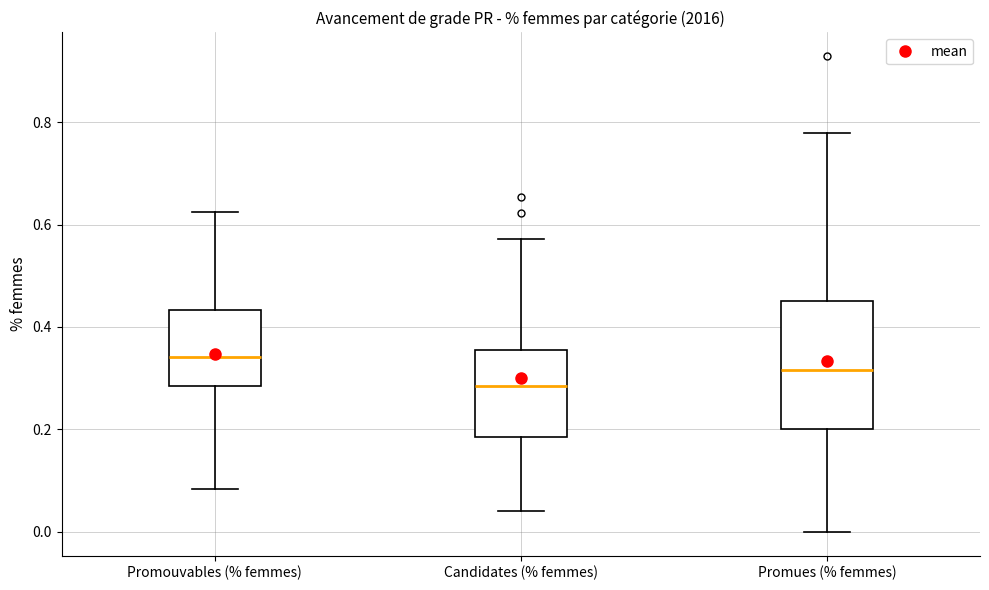

Which box has the lowest median line?

Candidates (% femmes)